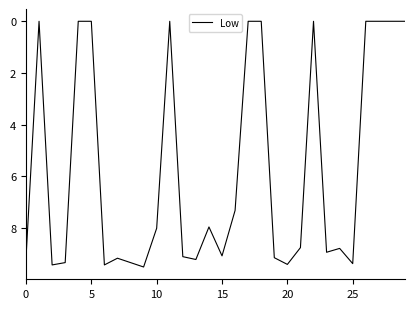

What is the greatest value displayed?

9.5